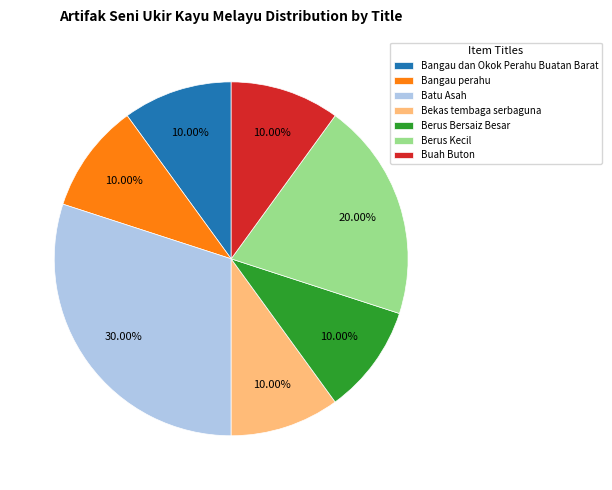

Between Berus Kecil and Bangau perahu, which is larger?

Berus Kecil